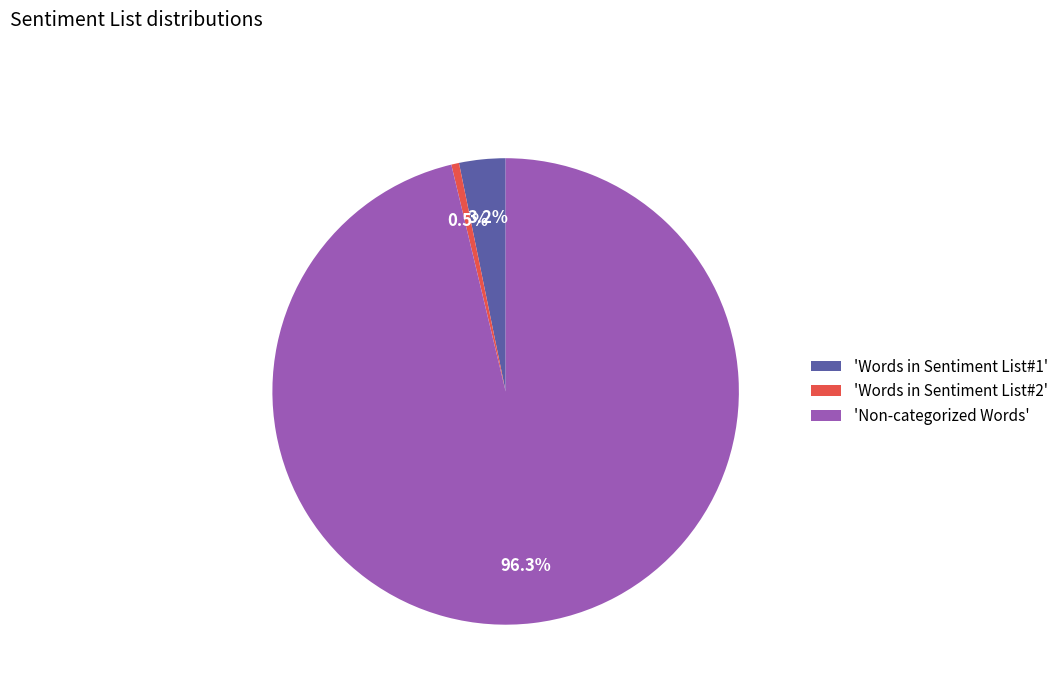

Does 'Words in Sentiment List#1' represent more than half of the total?

No